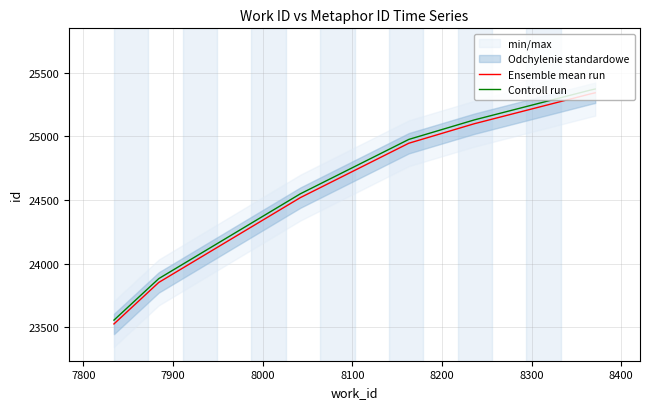

Which series changed the most between 8000 and 8200?

Ensemble mean run